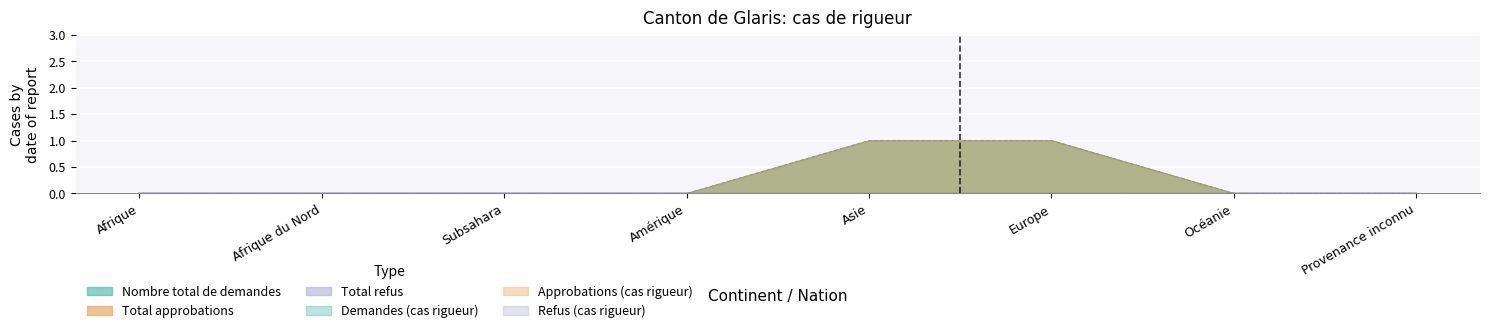

What is the label of the 5th point from the left?

Asie